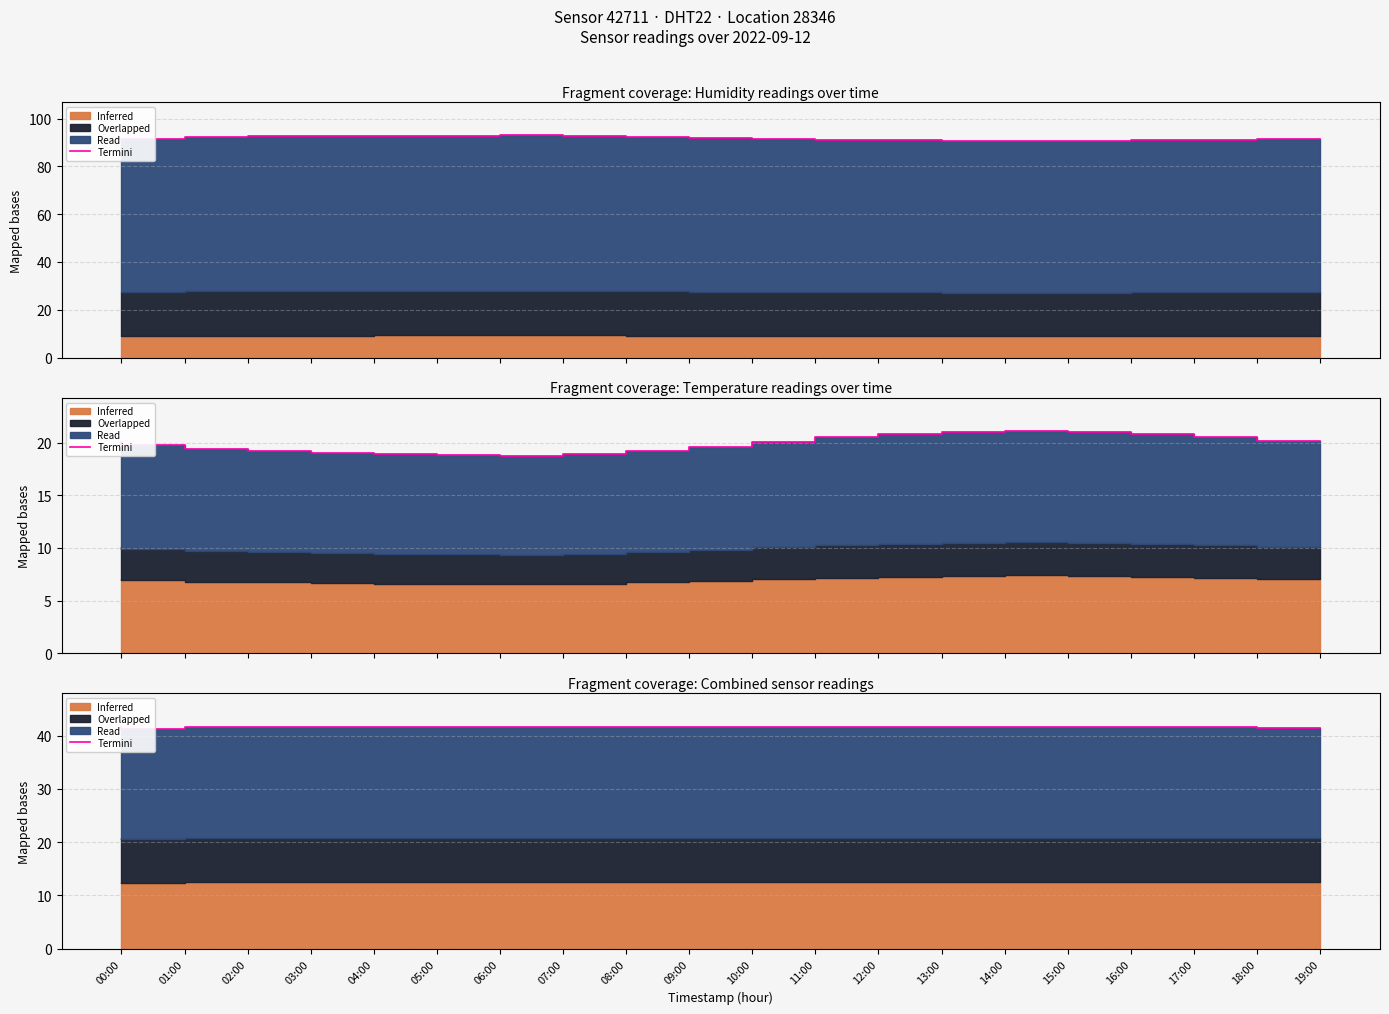

Reading right to left, extract all data points from this chart.

19:00=41.5	18:00=41.6	17:00=41.7	16:00=41.7	15:00=41.7	14:00=41.7	13:00=41.7	12:00=41.7	11:00=41.7	10:00=41.6	09:00=41.6	08:00=41.6	07:00=41.6	06:00=41.6	05:00=41.6	04:00=41.6	03:00=41.7	02:00=41.7	01:00=41.3	00:00=41.6